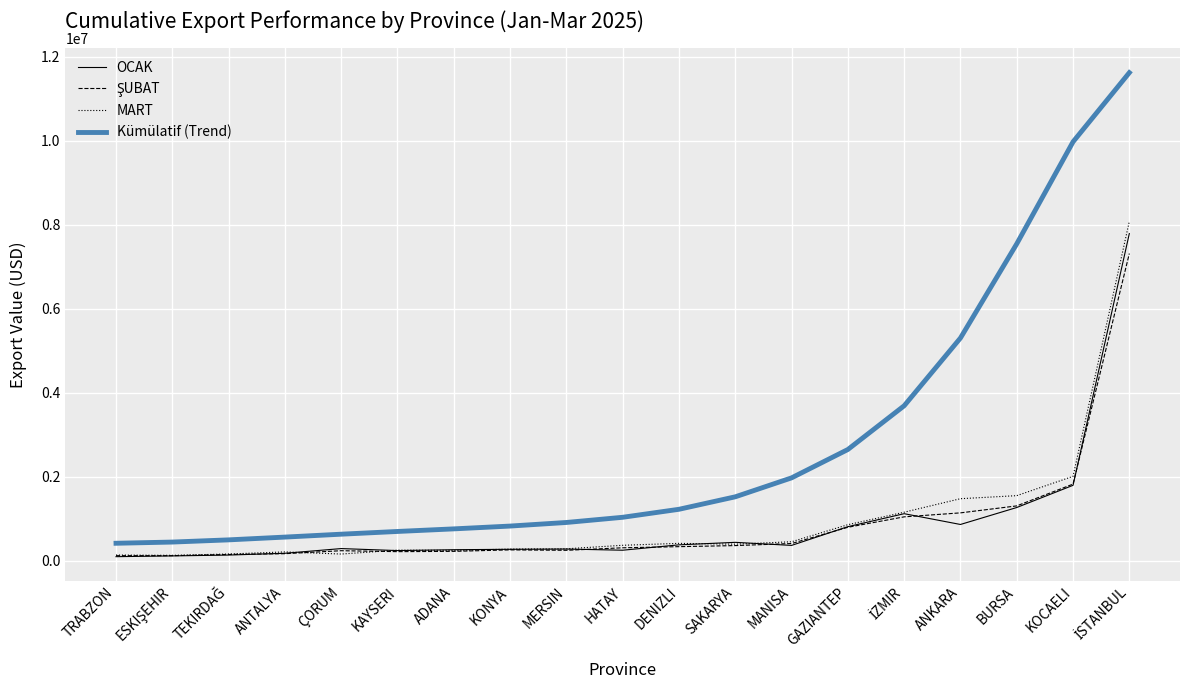

The value of Kümülatif (Trend) at ANKARA is 5306421.5. True or false?

True